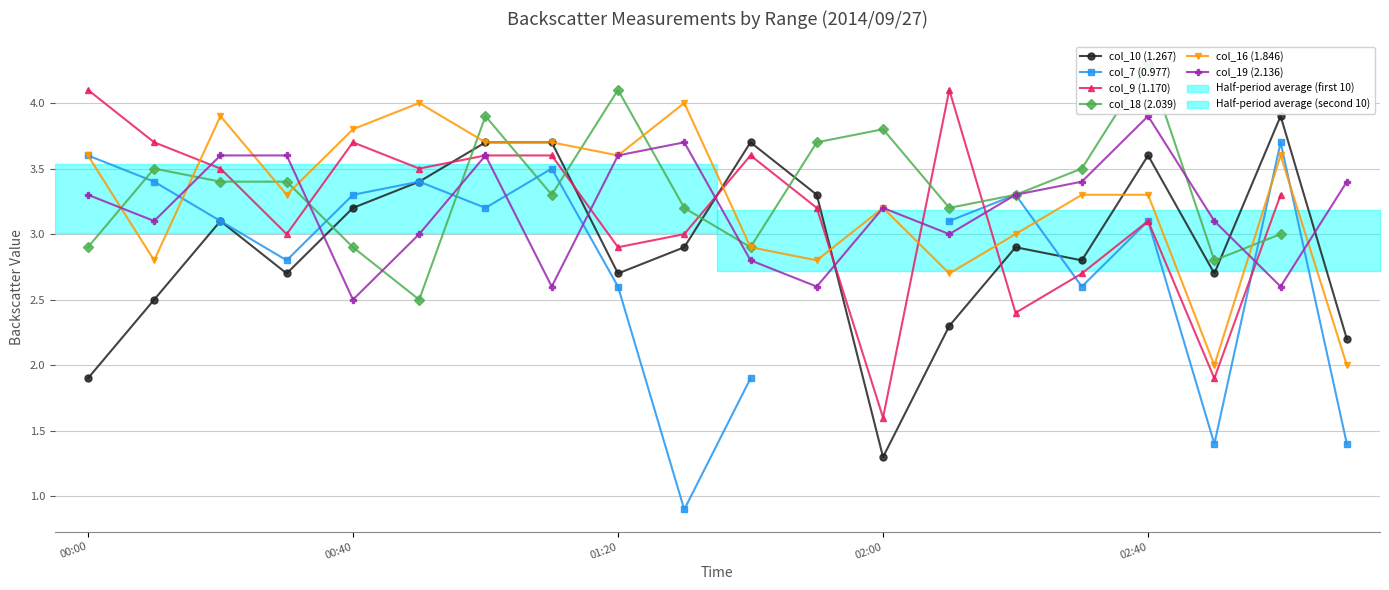

How many lines are shown in the chart?

6